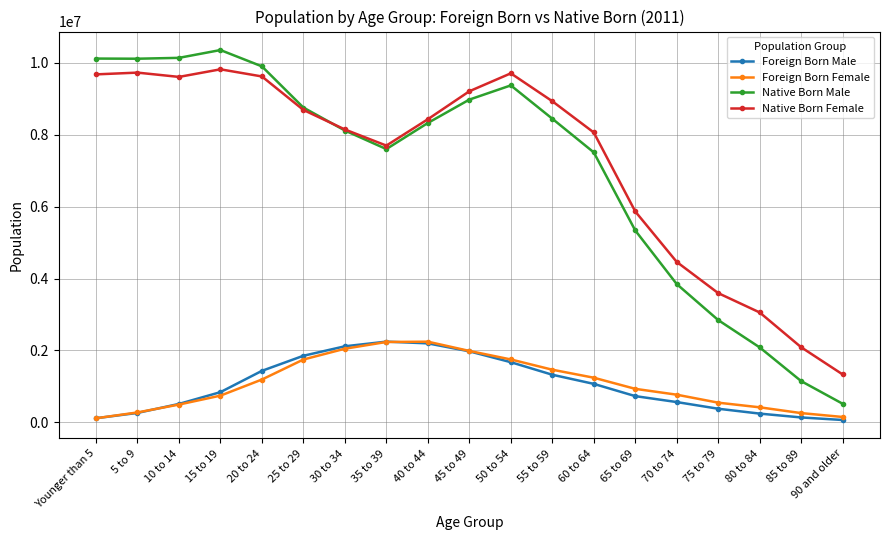

Which series has the largest range (max minus min)?

Native Born Male